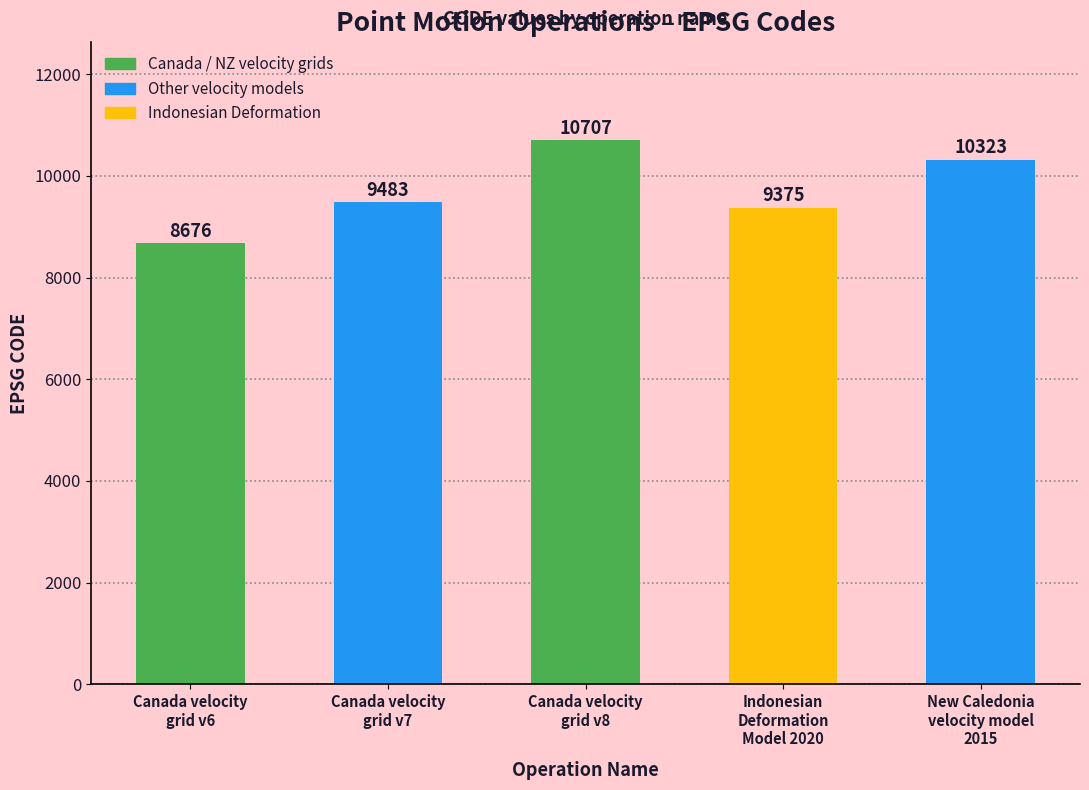

What is the sum of the values at Indonesian
Deformation
Model 2020 and Canada velocity
grid v8?

20082